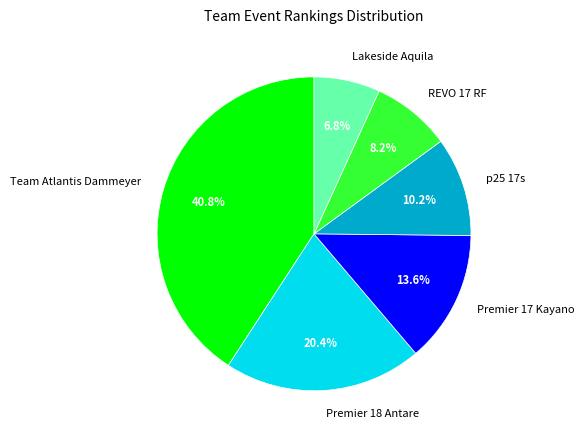

Rank the categories by value from lowest to highest.

Lakeside Aquila, REVO 17 RF, p25 17s, Premier 17 Kayano, Premier 18 Antare, Team Atlantis Dammeyer